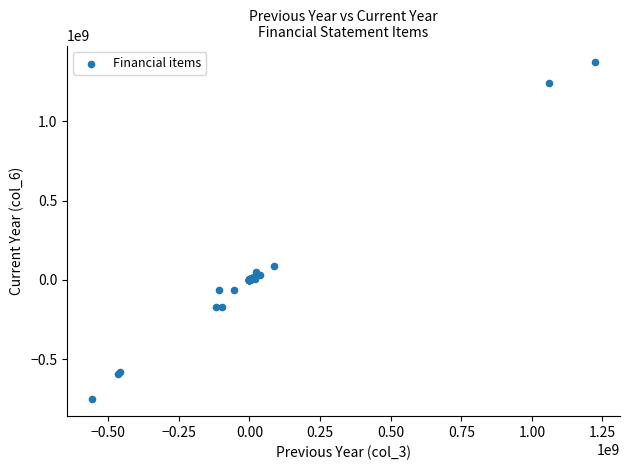

What Y value in the scatter plot is closest to 308812025?

90190341